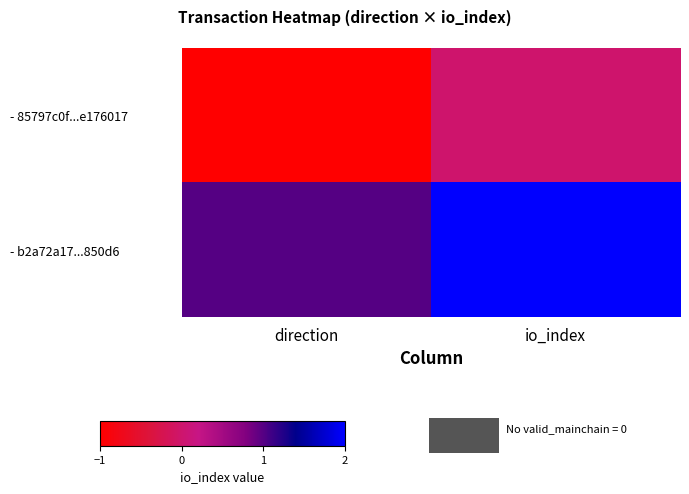

What is the greatest value displayed?

2